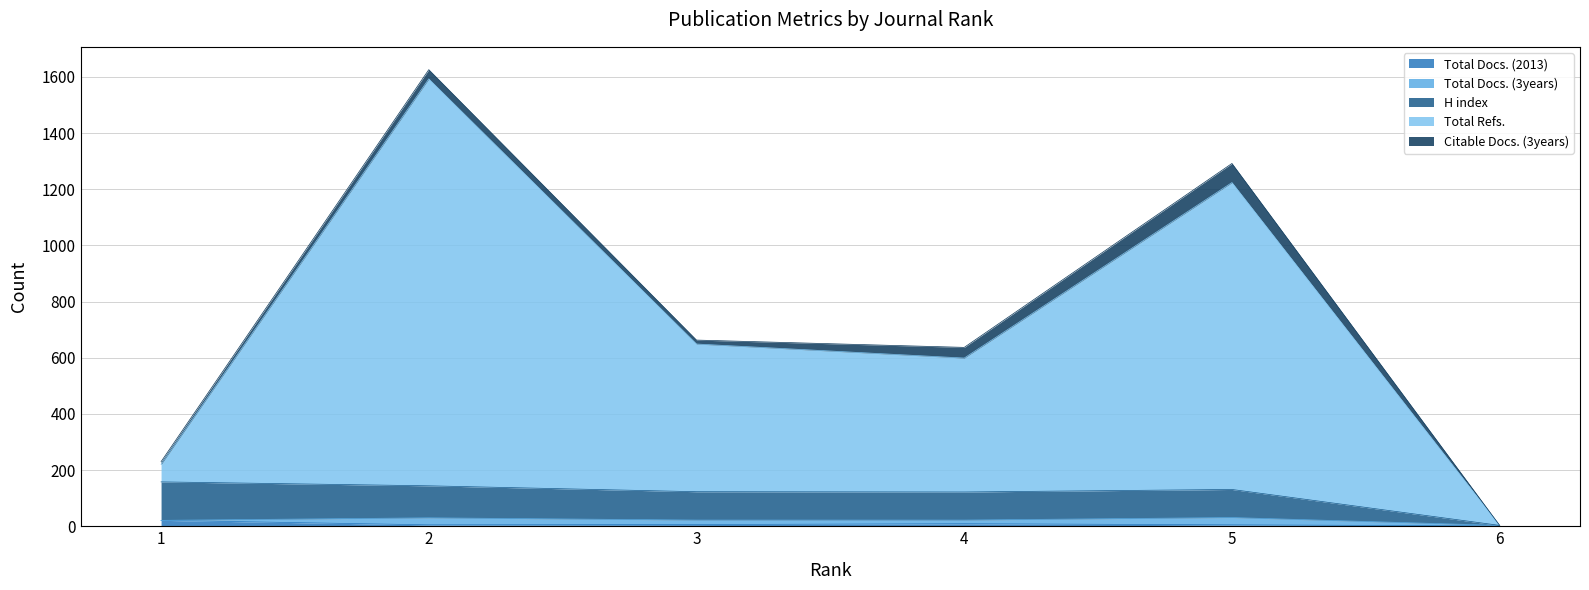

How many interior local peaks does the H index series have?

1